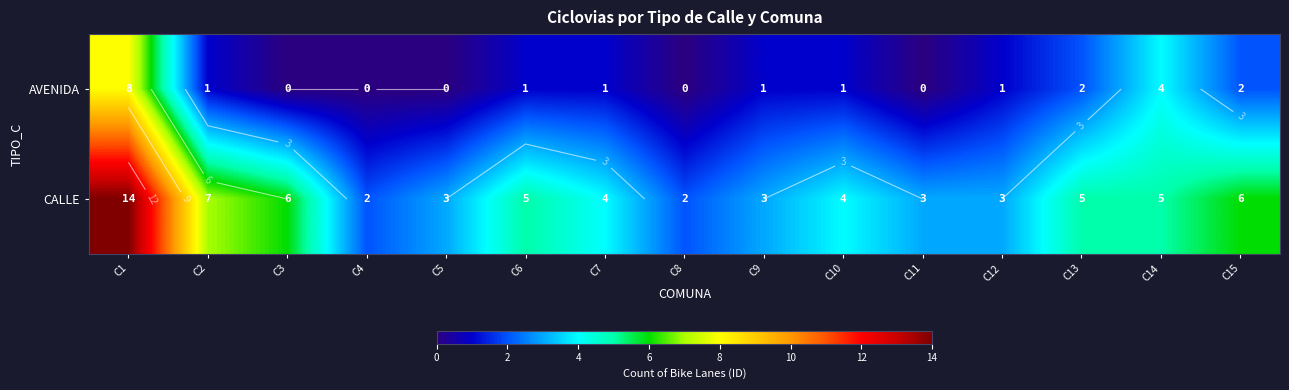

The AVENIDA series shows 1 at C10. True or false?

True